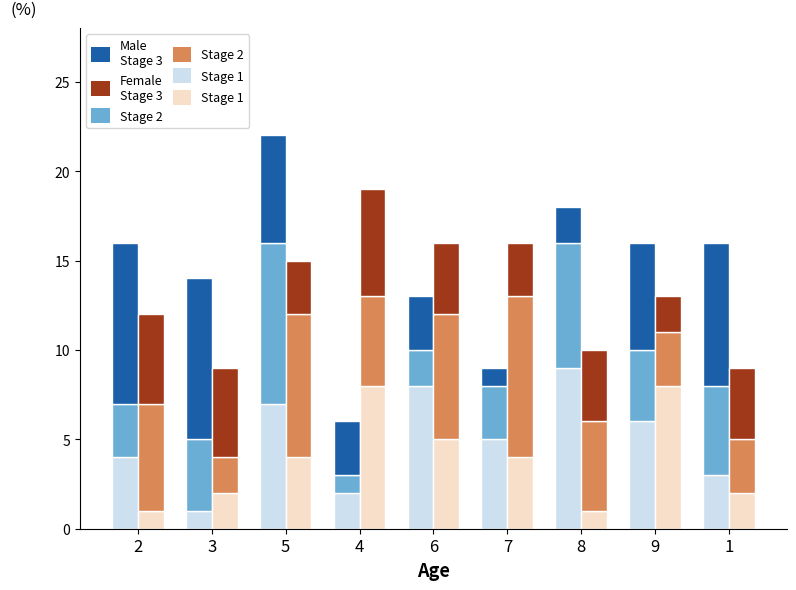

What position from the right is 2?

9